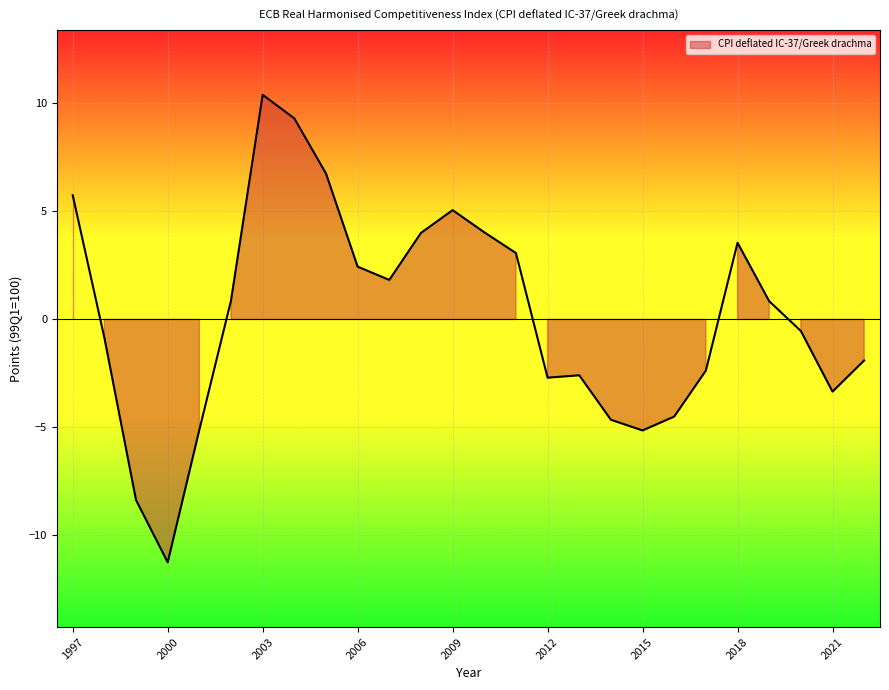

How many lines are shown in the chart?

1